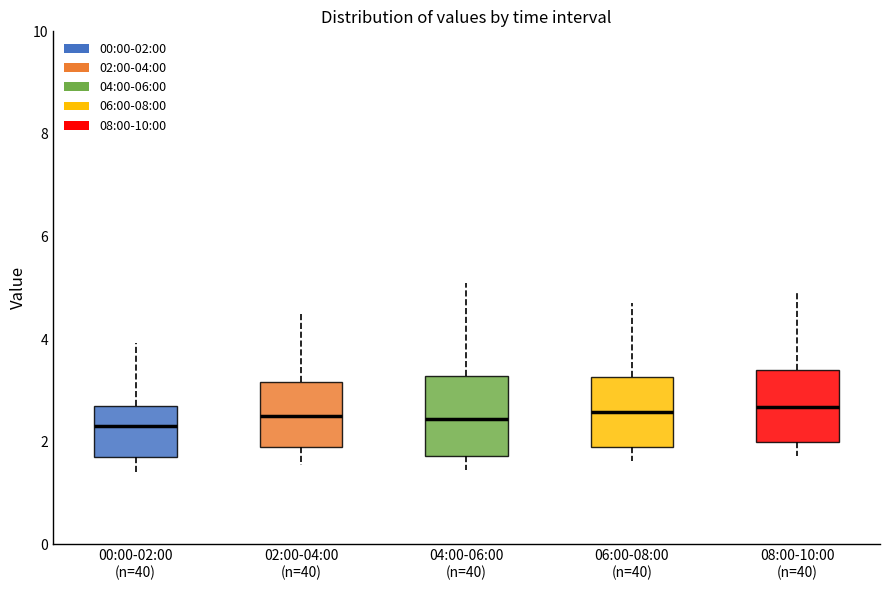

Where is the lower edge of the box for 02:00-04:00 (n=40) on the y-axis? The values are not printed on the chart, so give them approximately, as read against the axis.

1.8